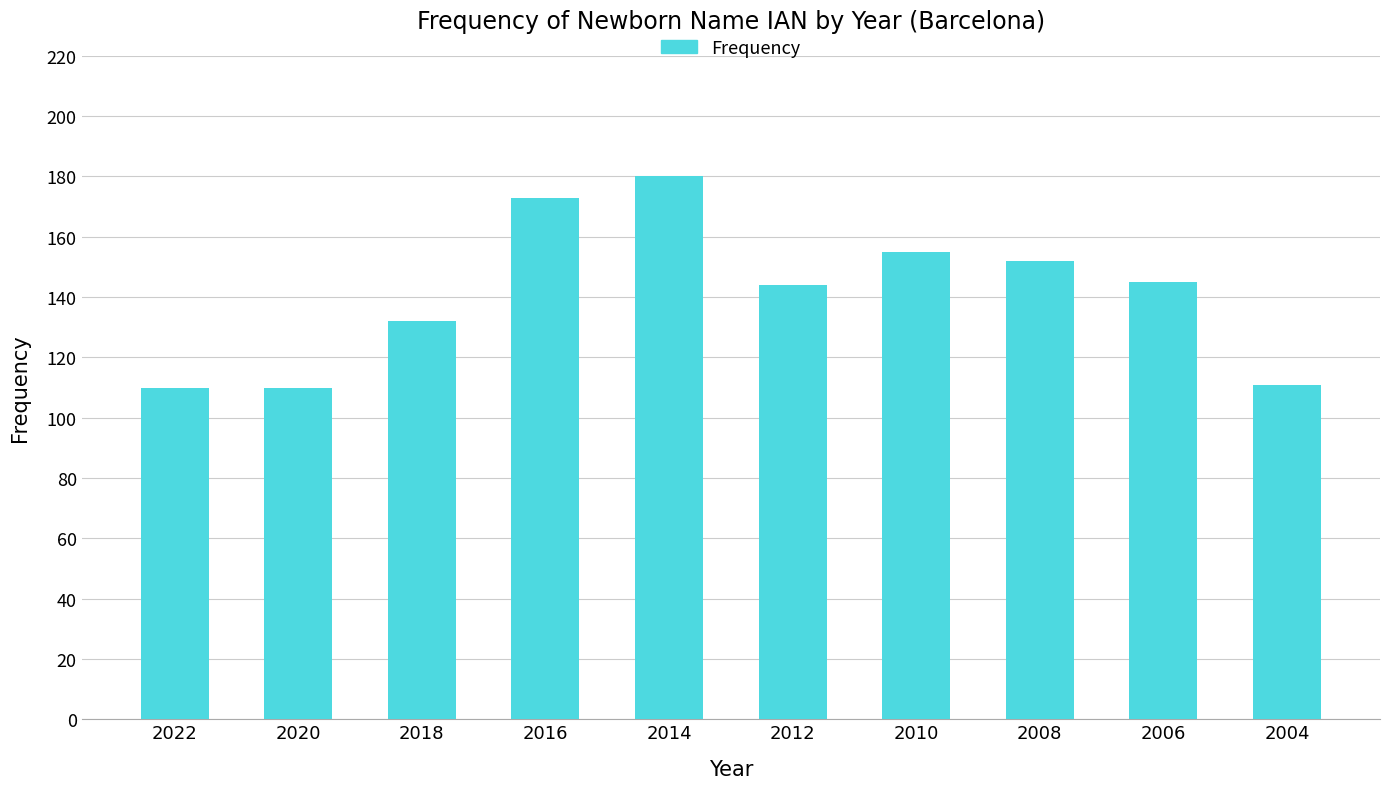

Reading left to right, list all the values displayed in this chart.

2022=110	2020=110	2018=132	2016=173	2014=180	2012=144	2010=155	2008=152	2006=145	2004=111